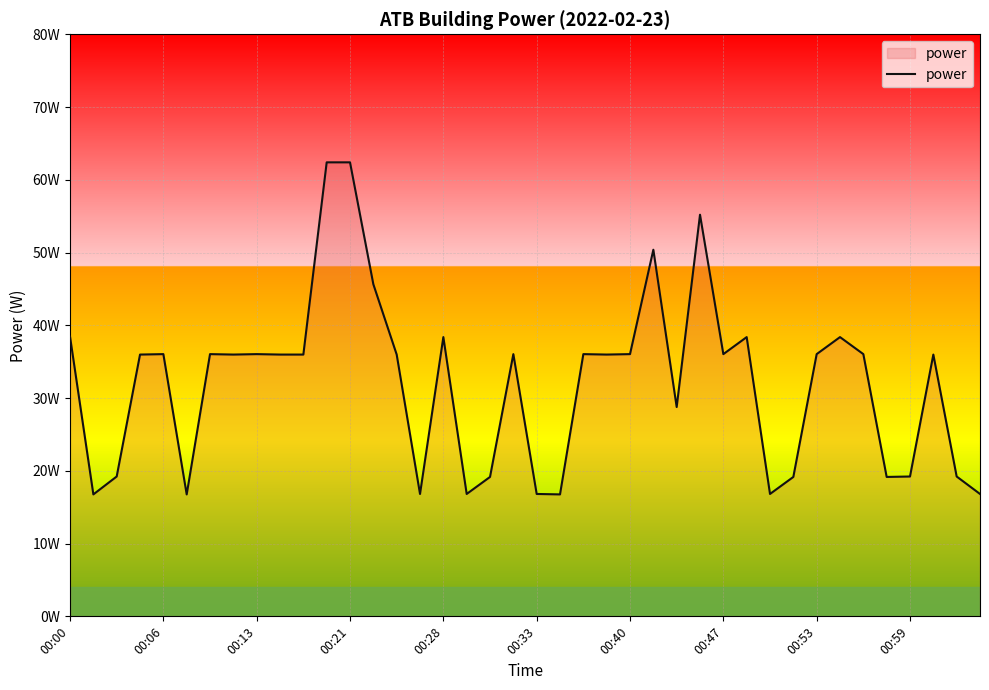

Rank the categories by value from highest to lowest.

11, 12, 27, 25, 13, 00:00, 16, 29, 33, 00:28, 00:40, 00:53, 19, 22, 24, 28, 32, 34, 00:21, 00:47, 00:59, 10, 14, 23, 37, 26, 00:13, 36, 38, 18, 31, 35, 15, 17, 20, 30, 39, 00:06, 00:33, 21